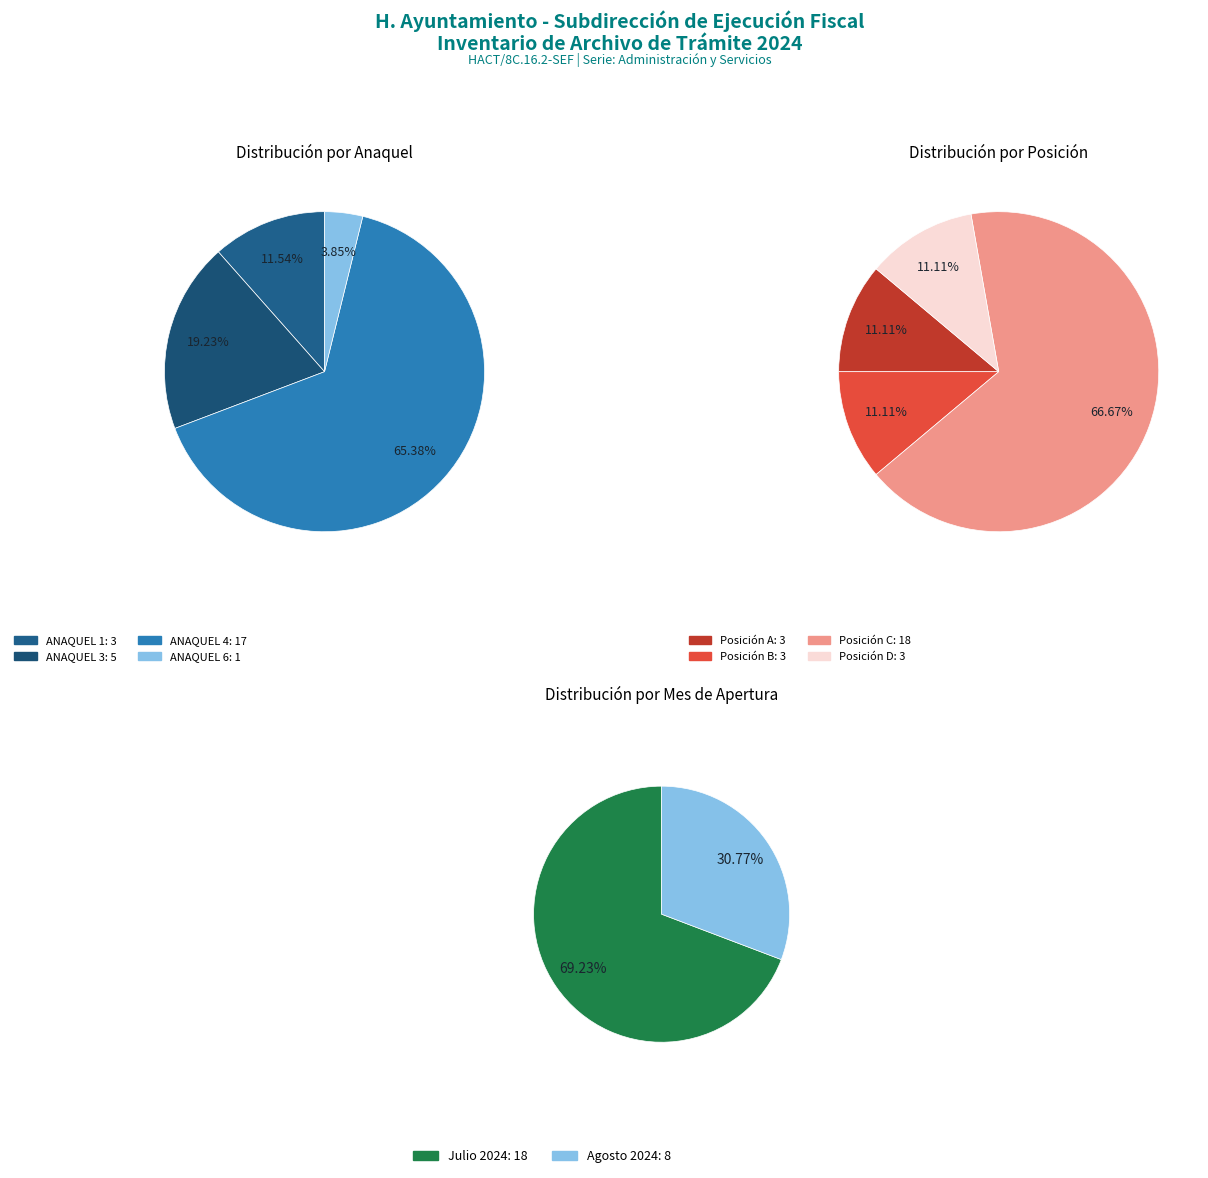

To the nearest percent, what percentage of the pie is ANAQUEL 3?

19%